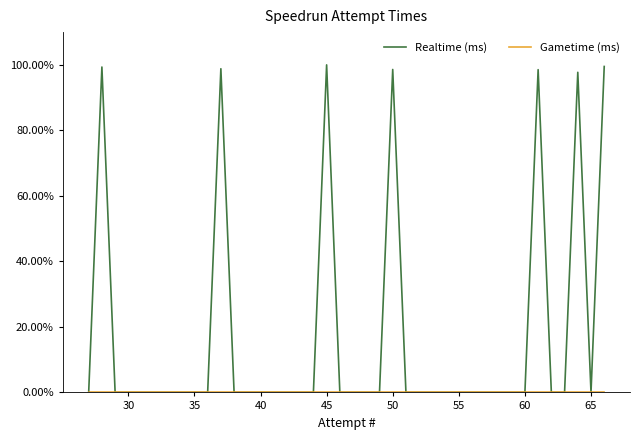

How many lines are shown in the chart?

2